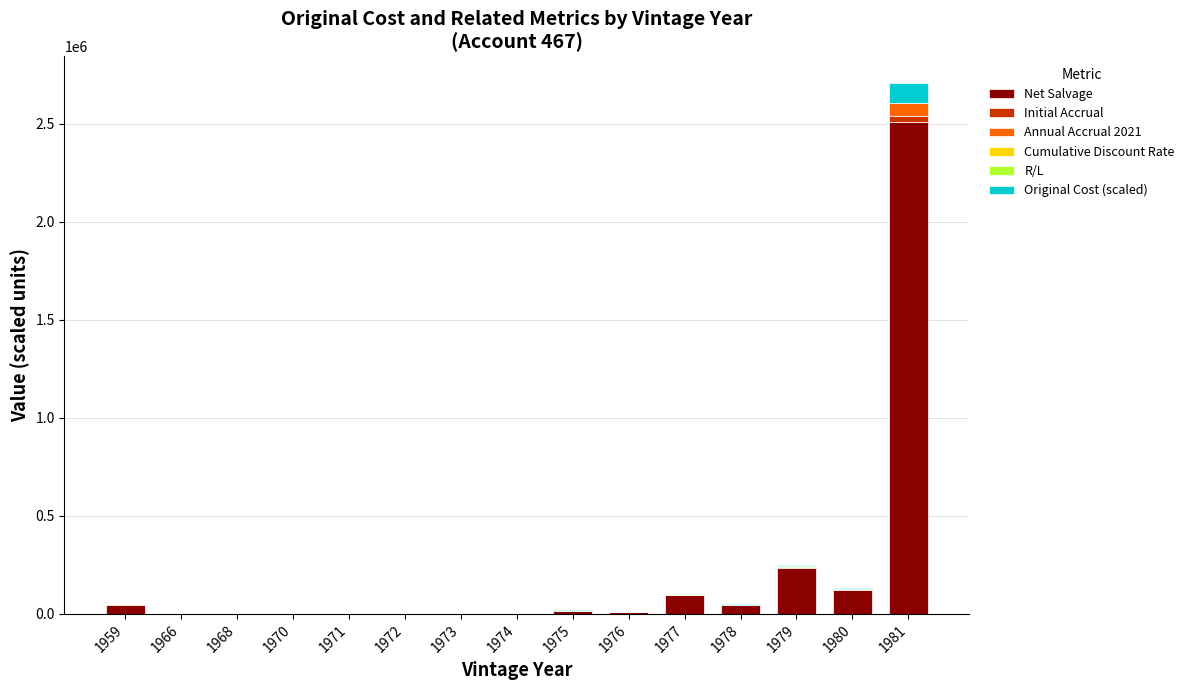

What is the highest value of the Net Salvage series?

2510838.5